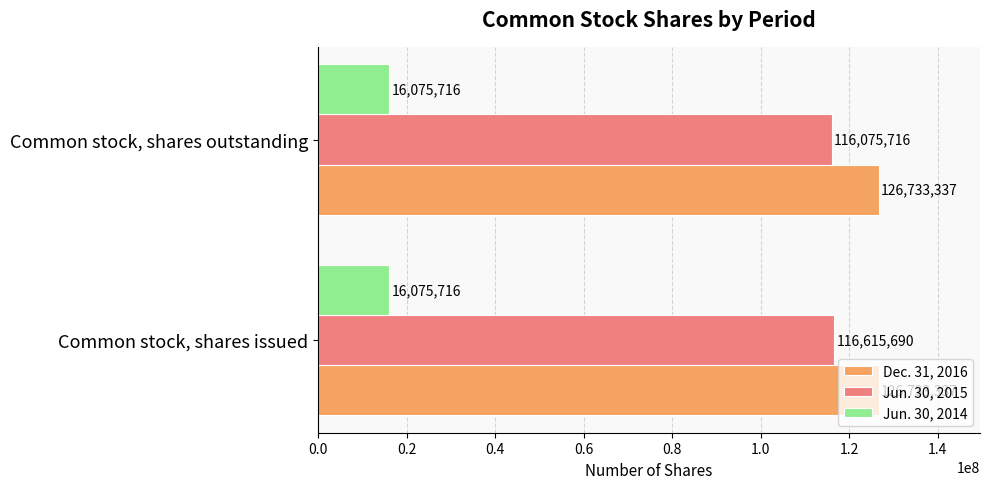

What is the sum of all Jun. 30, 2014 values?

32151432